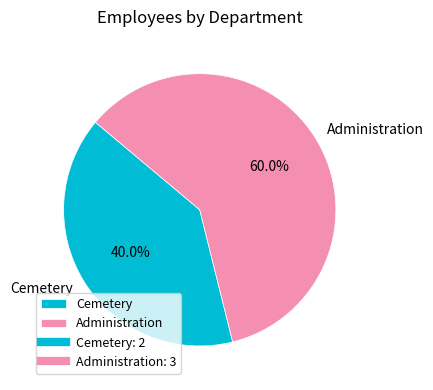

What percentage is NOT represented by Cemetery?

60.0%